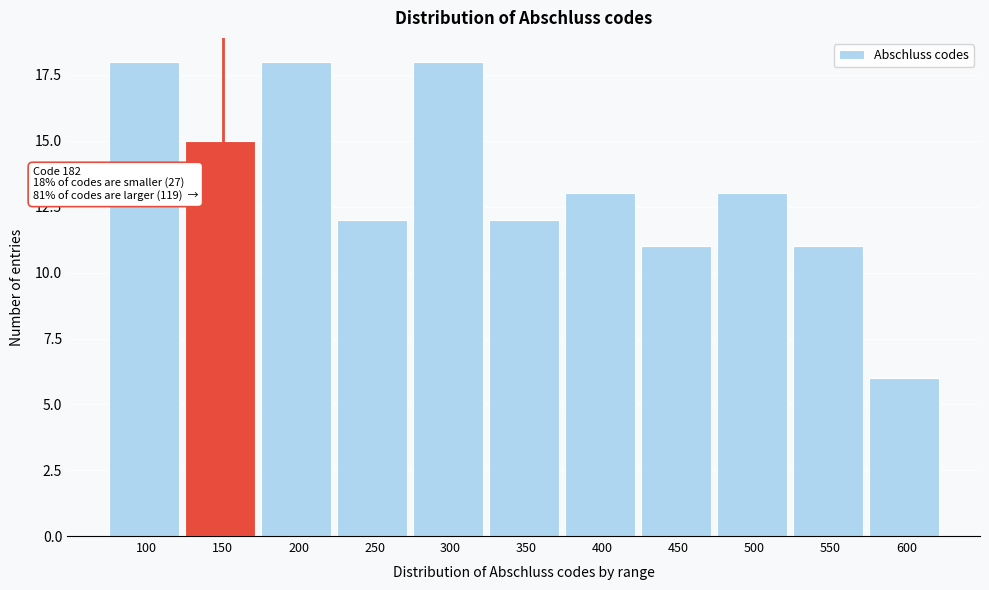

Reading left to right, transcribe all the data shown in this chart.

100=18	150=15	200=18	250=12	300=18	350=12	400=13	450=11	500=13	550=11	600=6